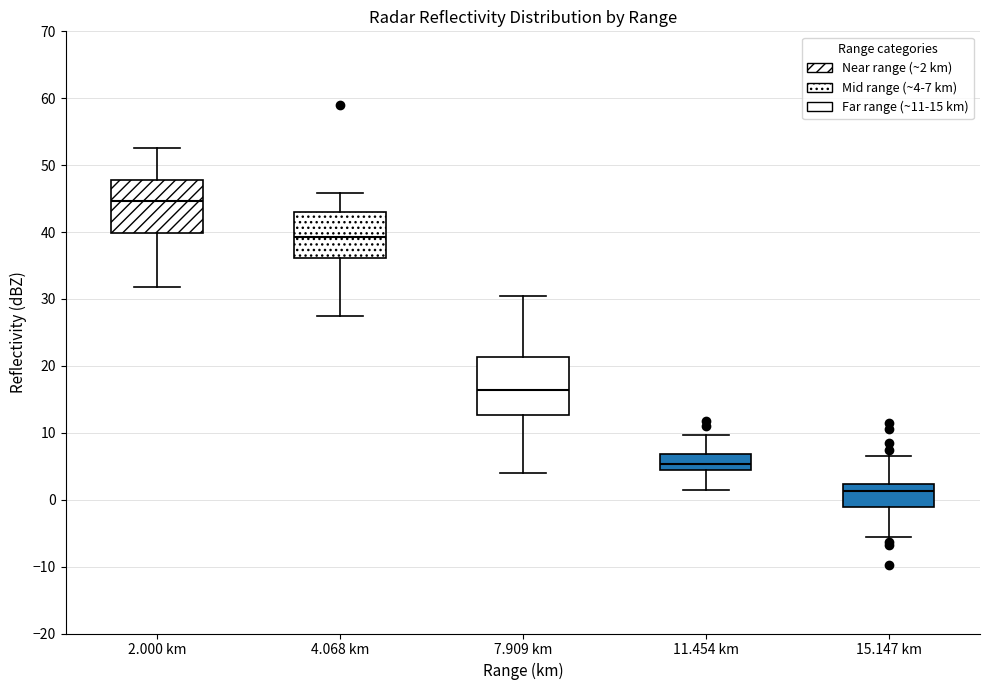

Reading left to right, transcribe this box plot: for each box, give where its median line is, the range the box spans, and where its two whiskers end, as read against the y-axis. The values are not printed on the chart, so give them approximately, as read against the axis.

2.000 km: median 45, box 40 to 48, whiskers 32 to 53
4.068 km: median 39, box 36 to 43, whiskers 28 to 46
7.909 km: median 16, box 13 to 21, whiskers 4 to 30
11.454 km: median 5, box 4 to 7, whiskers 2 to 10
15.147 km: median 1, box -1 to 2, whiskers -6 to 7